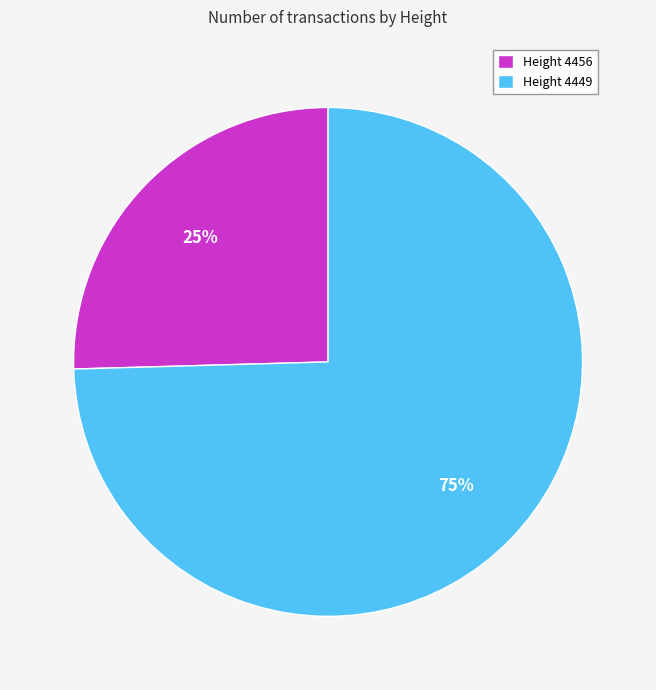

Approximately how many times larger is the value at Height 4456 compared to Height 4449?

0.3